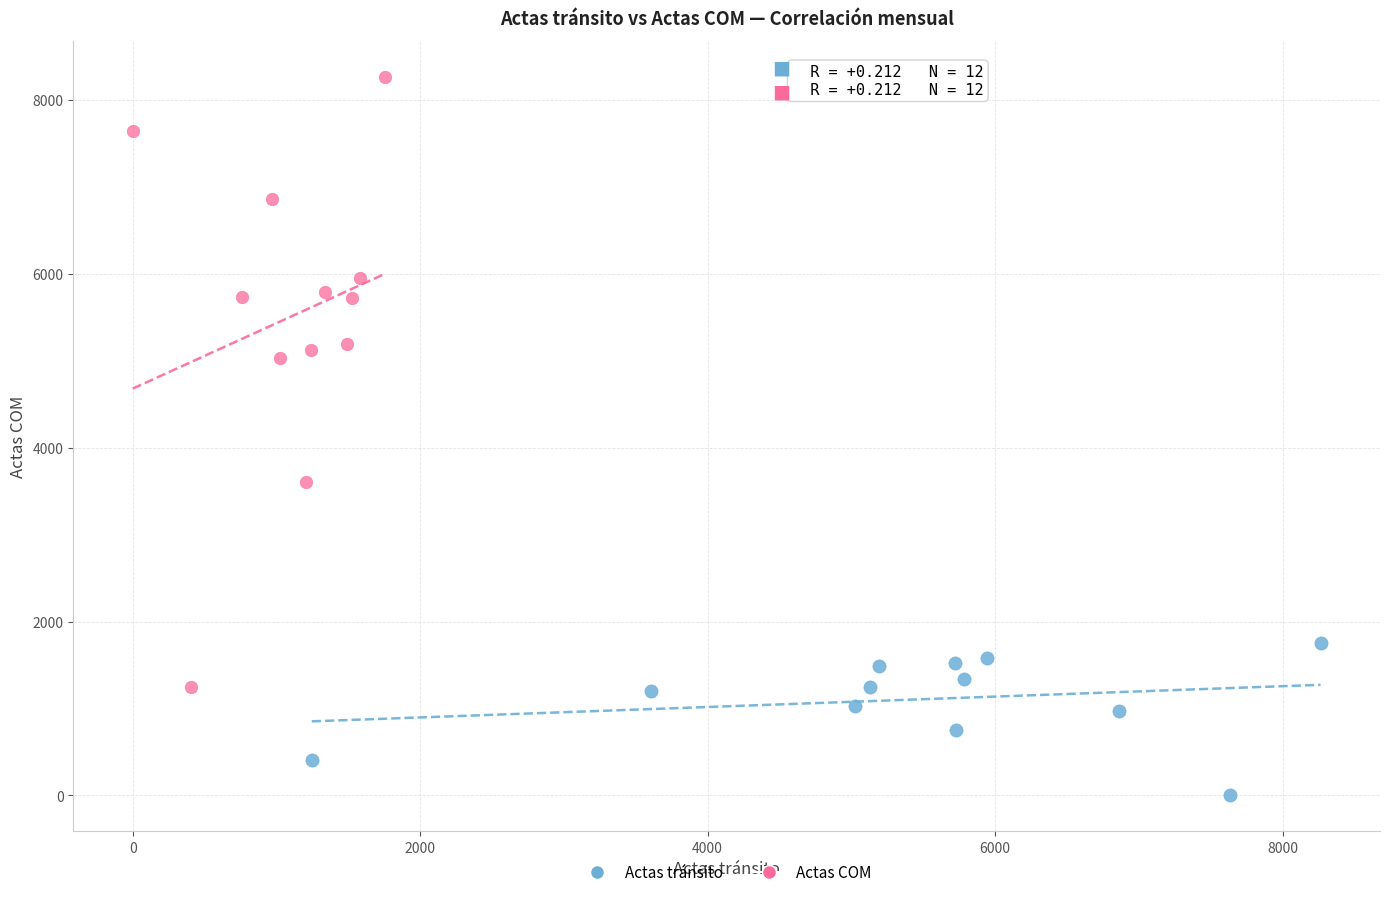

Which series reaches the maximum Y coordinate?

Actas COM